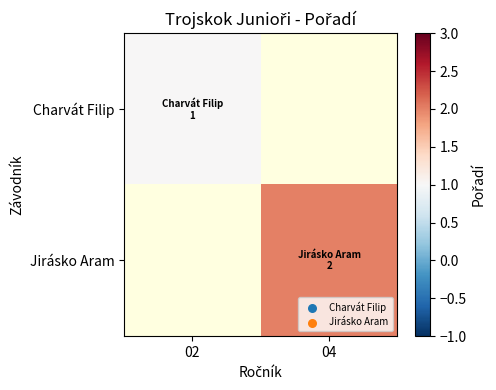

List the series in order of their peak value, lowest first.

Charvát Filip, Jirásko Aram